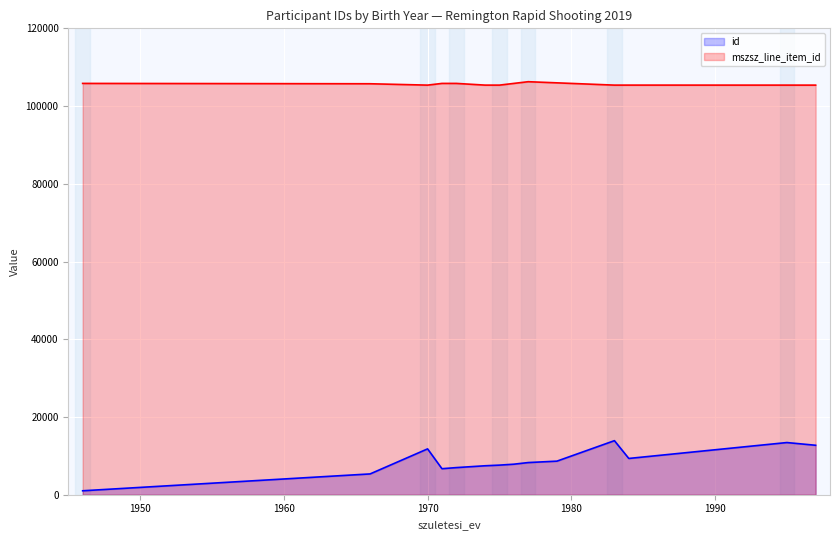

Which series changed the most between 1946 and 1971?

id